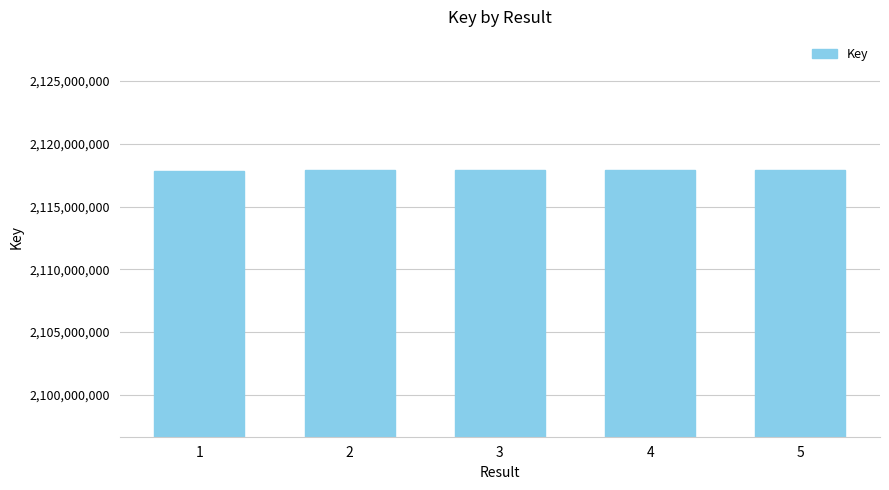

What is the change in value from 2 to 3?

+30190